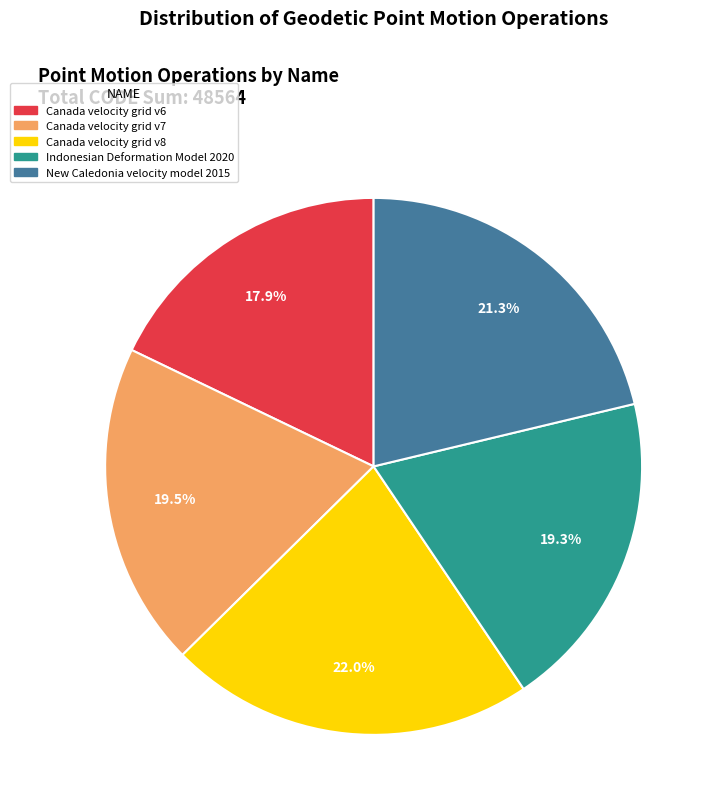

To the nearest percent, what is the average slice percentage?

20%